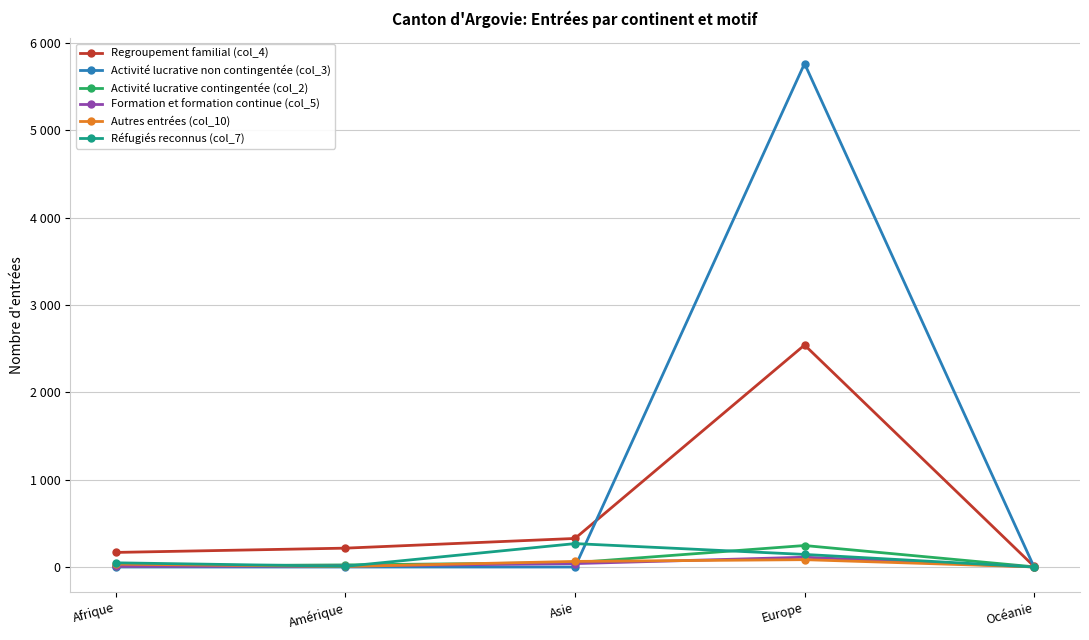

Which series has the widest spread of values?

Activité lucrative non contingentée (col_3)